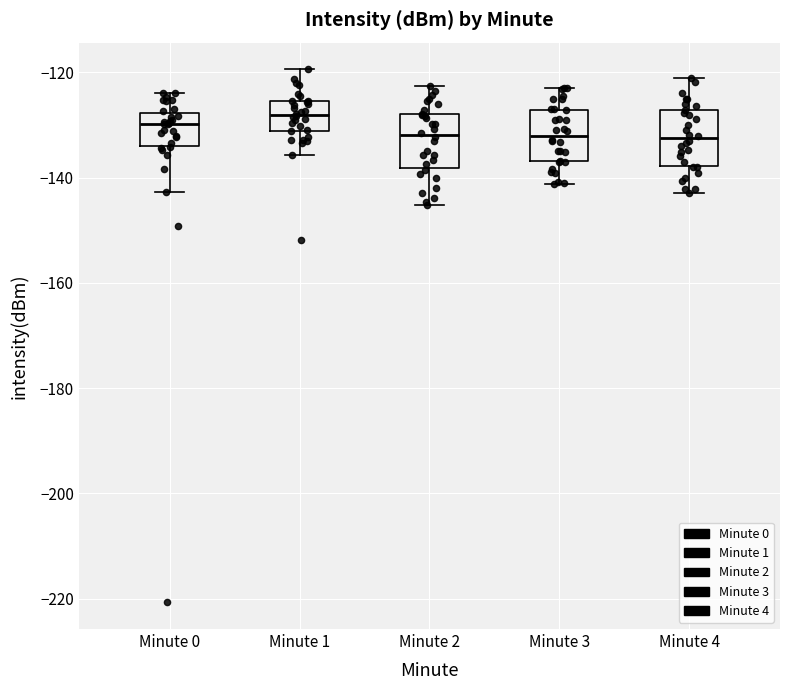

Reading left to right, transcribe this box plot: for each box, give where its median line is, the range the box spans, and where its two whiskers end, as read against the y-axis. The values are not printed on the chart, so give them approximately, as read against the axis.

Minute 0: median -130, box -134 to -128, whiskers -142 to -124
Minute 1: median -128, box -132 to -126, whiskers -136 to -120
Minute 2: median -132, box -138 to -128, whiskers -146 to -122
Minute 3: median -132, box -136 to -128, whiskers -142 to -122
Minute 4: median -132, box -138 to -128, whiskers -142 to -122